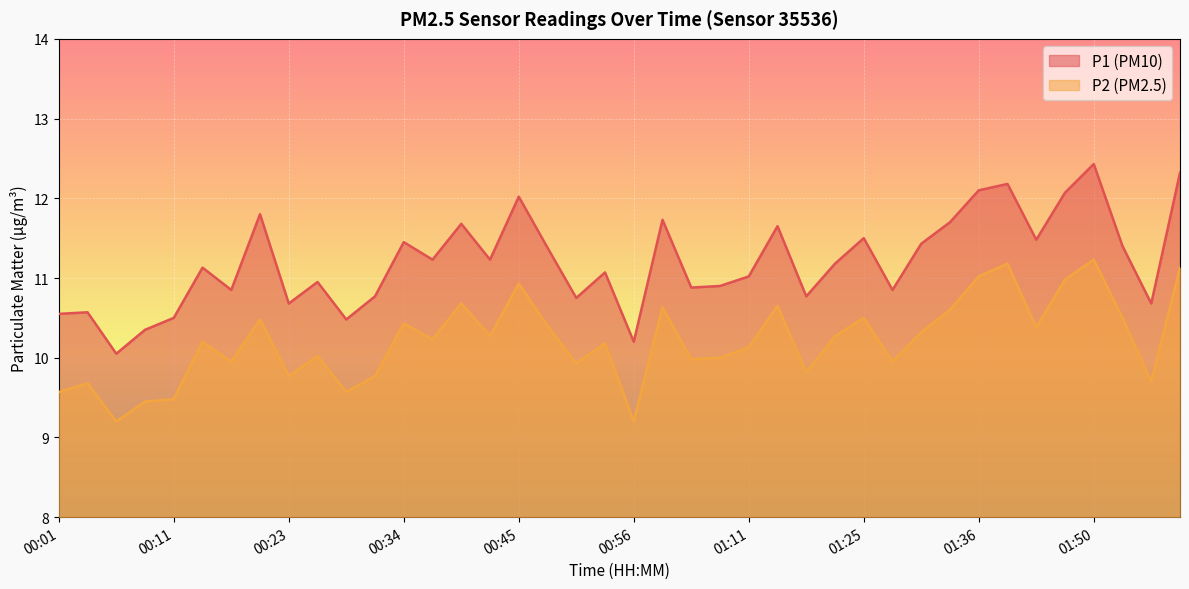

Is it true that P1 equals 10.9 at 00:26?

True